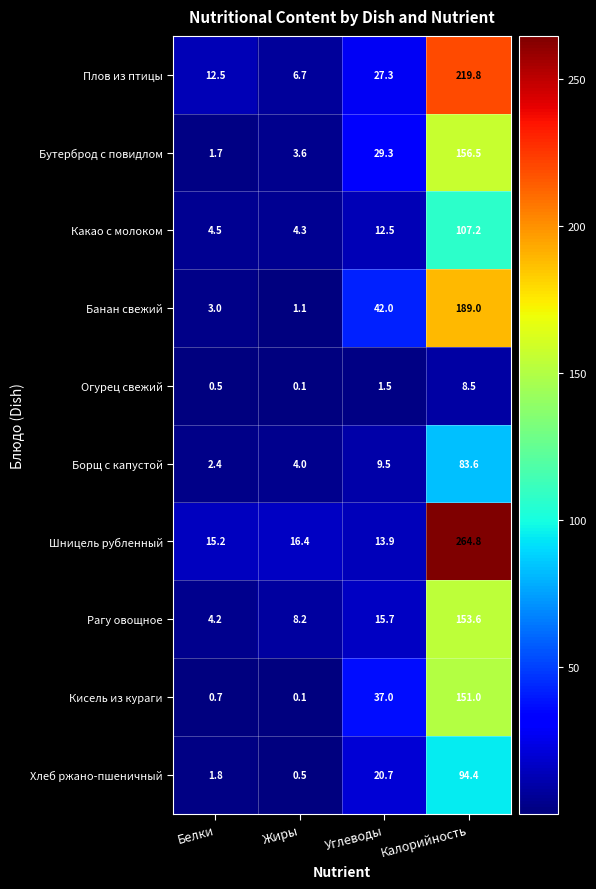

What is the maximum value for Рагу овощное?

153.6